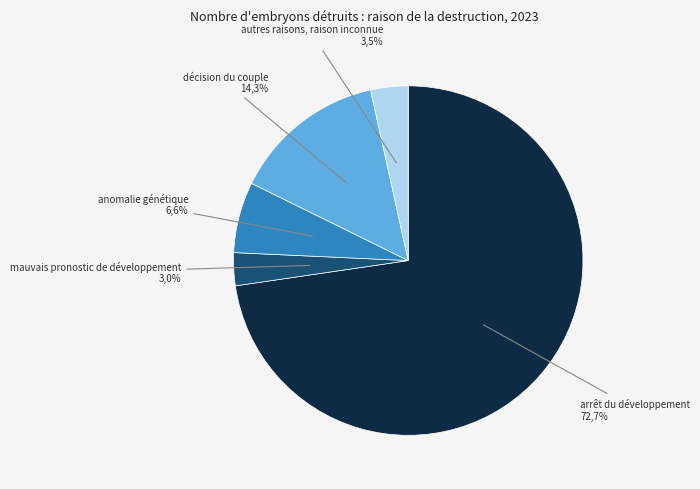

True or false: mauvais pronostic de développement accounts for 10% of the total.

False